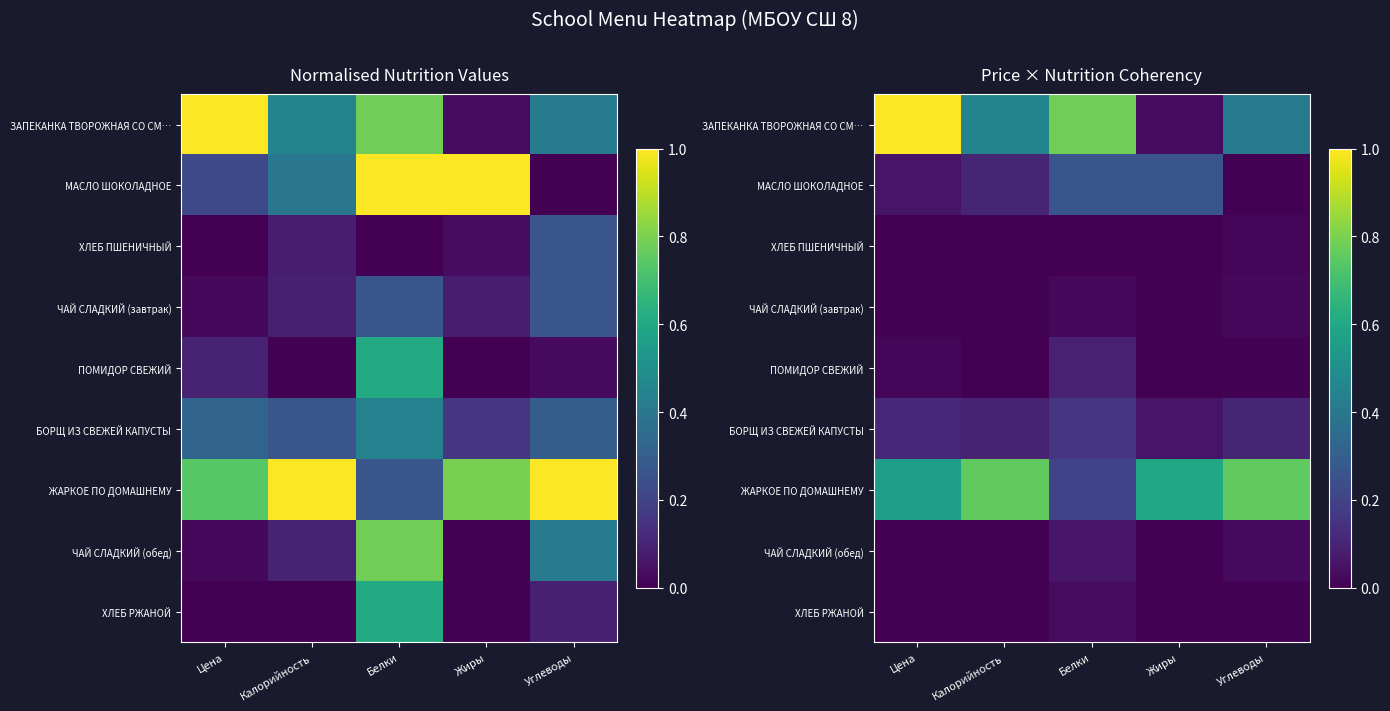

How many positive values does the ХЛЕБ РЖАНОЙ series have?

2